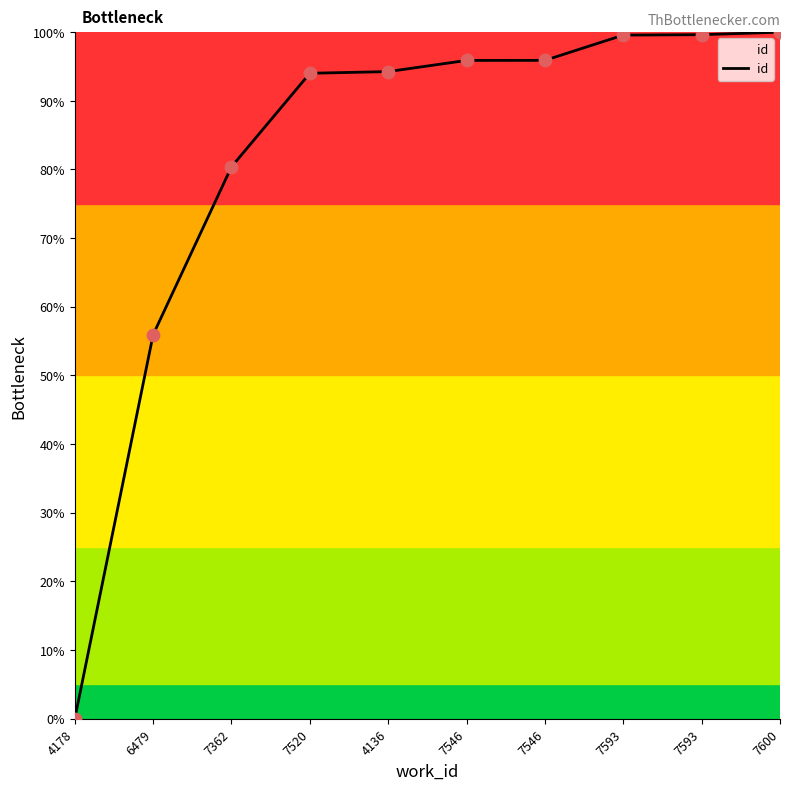

How many lines are shown in the chart?

1